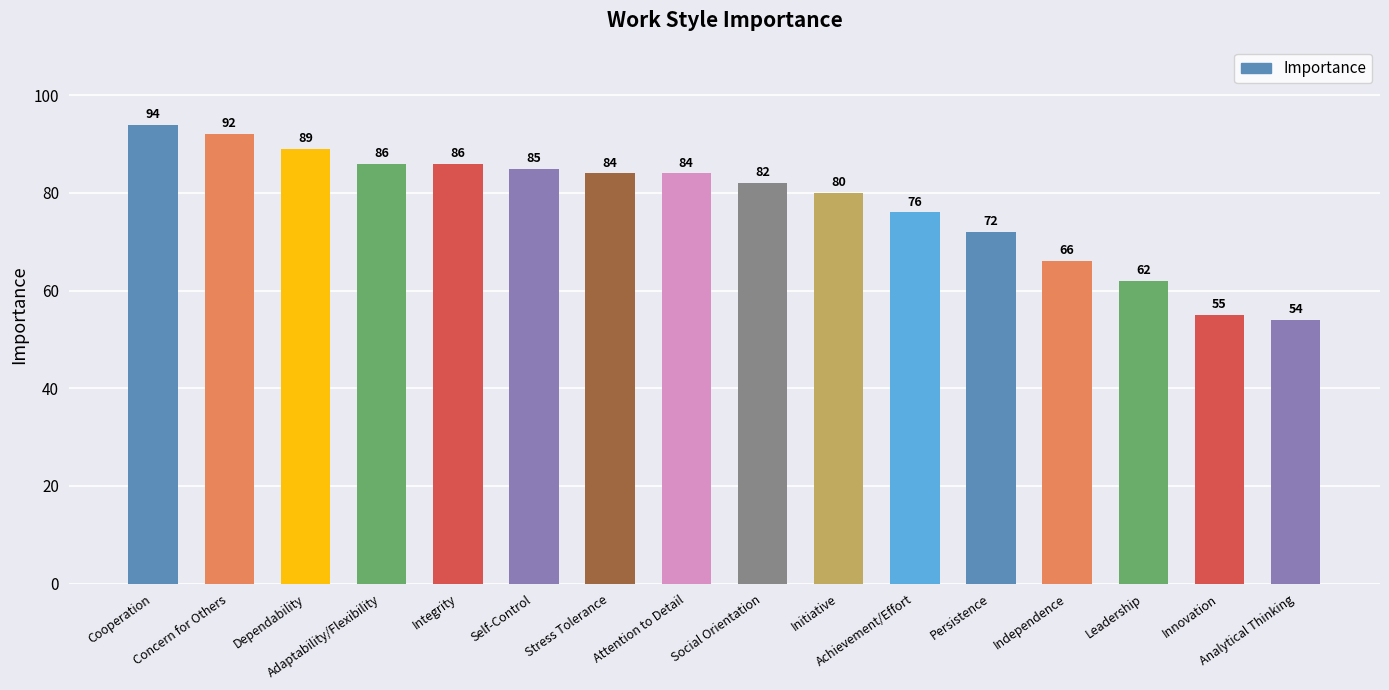

What is the difference between the maximum and second lowest values?

39